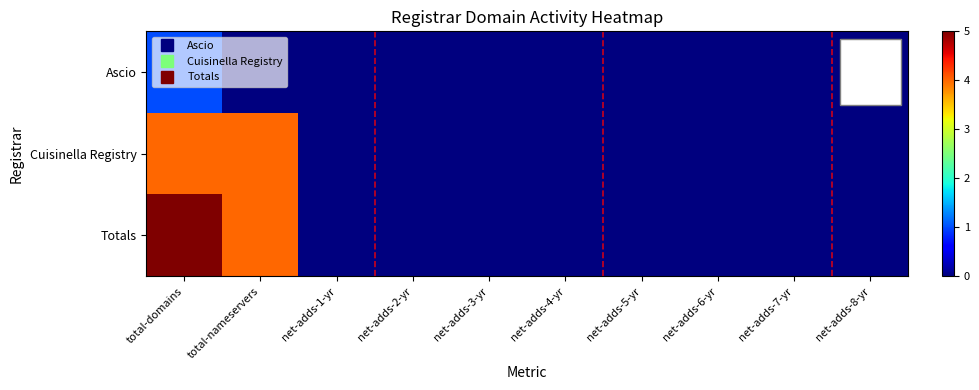

At how many categories does at least one series exceed 4?

1